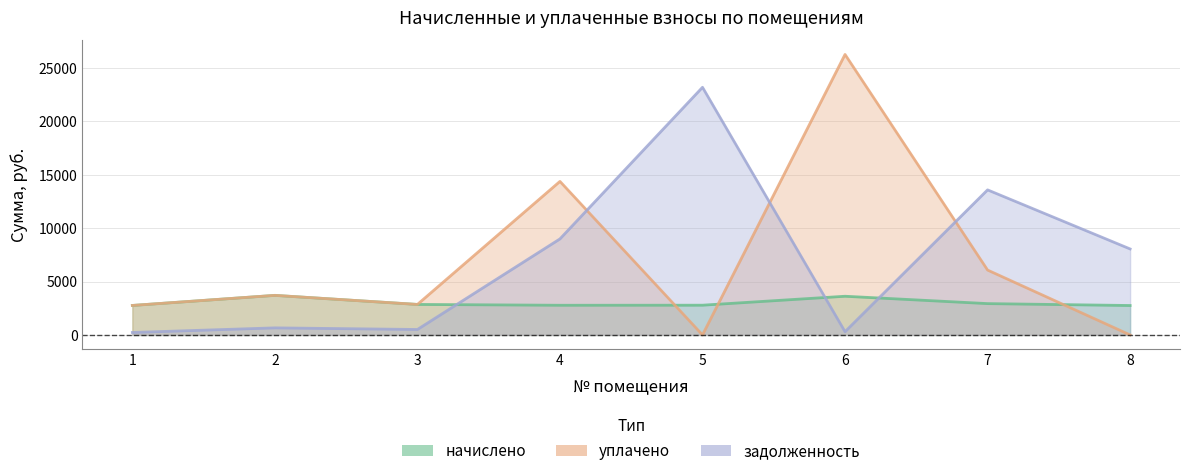

Between which two adjacent categories do задолженность and уплачено first intersect?

4 and 5